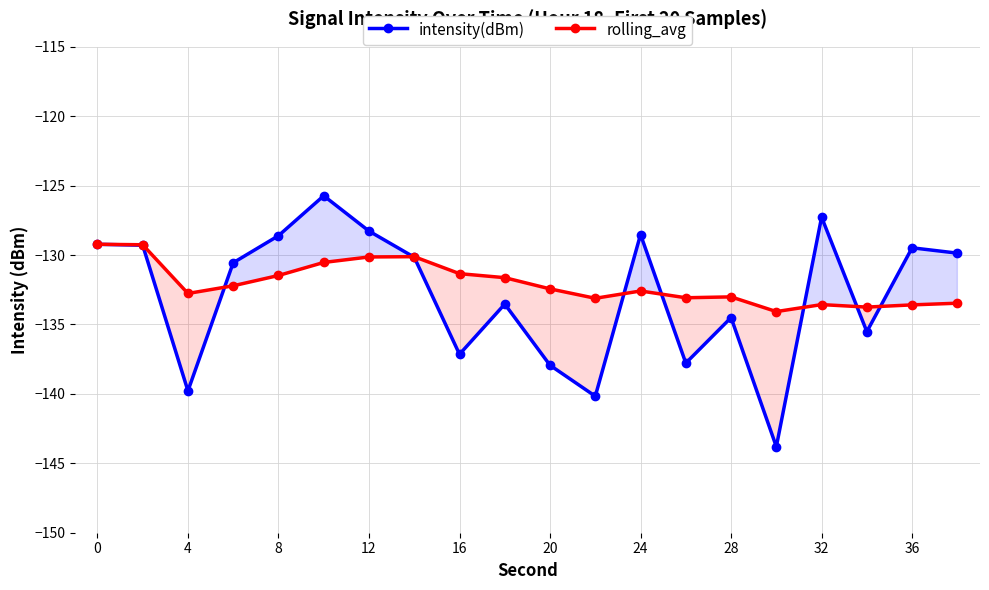

What is the sum of the intensity(dBm) values at 0 and 12?

-257.5